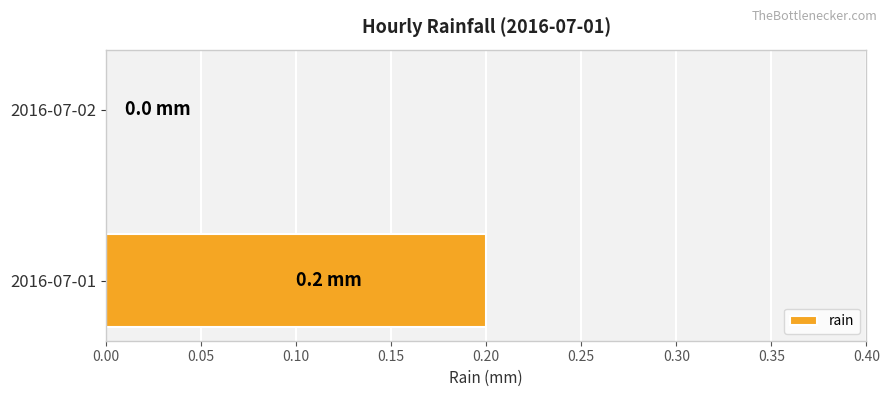

What is the greatest value displayed?

0.2